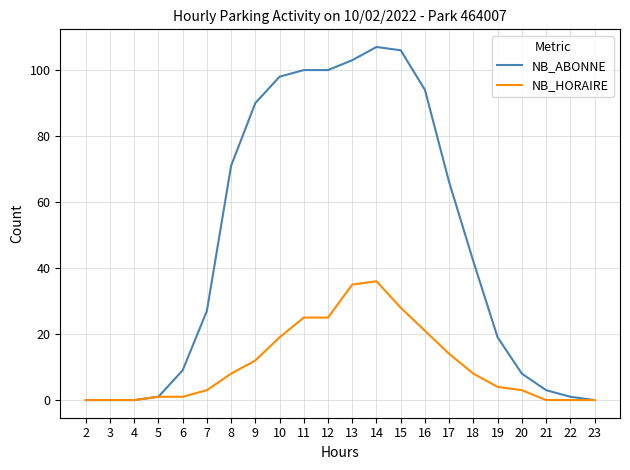

How many lines are shown in the chart?

2